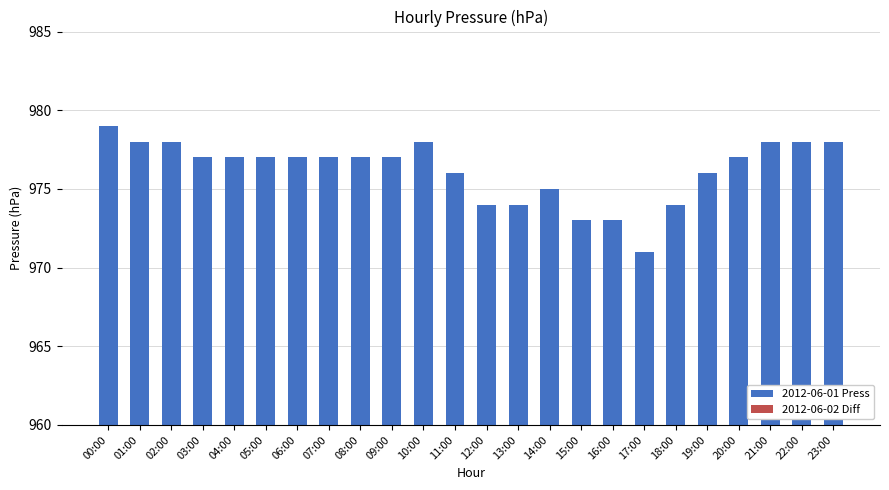

Count the number of categories in the chart.

24